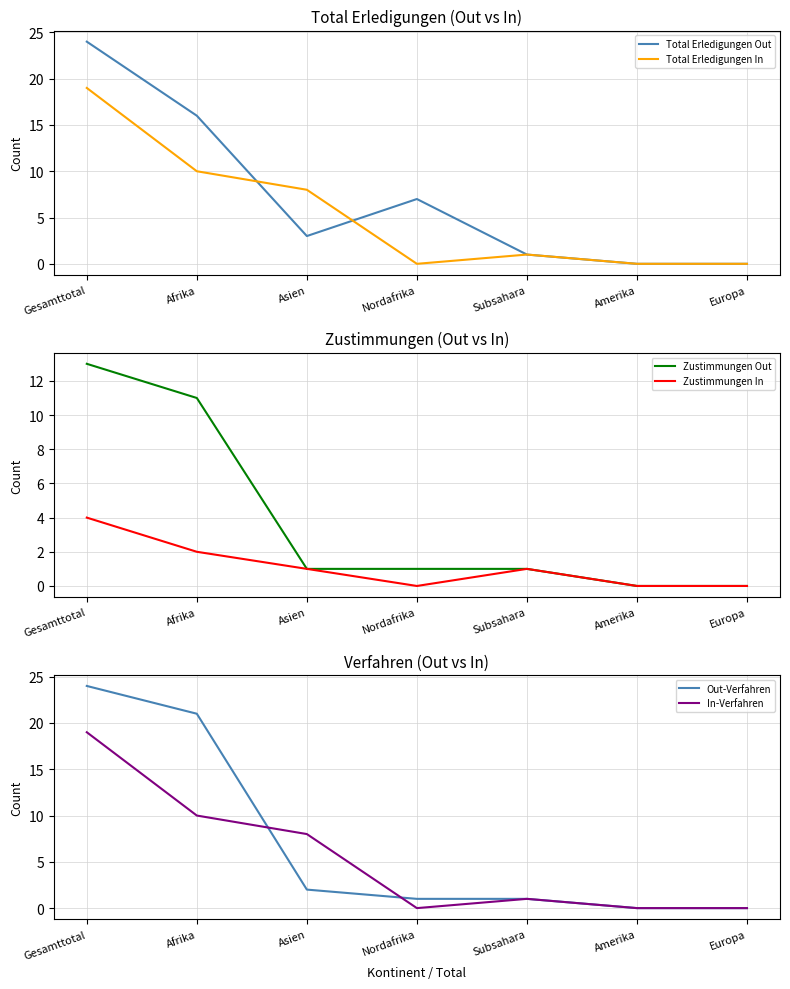

What value does the Total Erledigungen Out series have at Afrika, to the nearest 10?

20